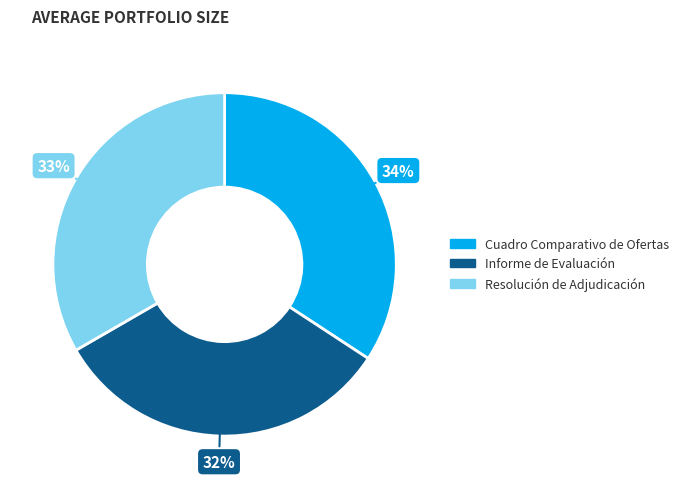

Is it true that Informe de Evaluación is 26% of the pie?

False